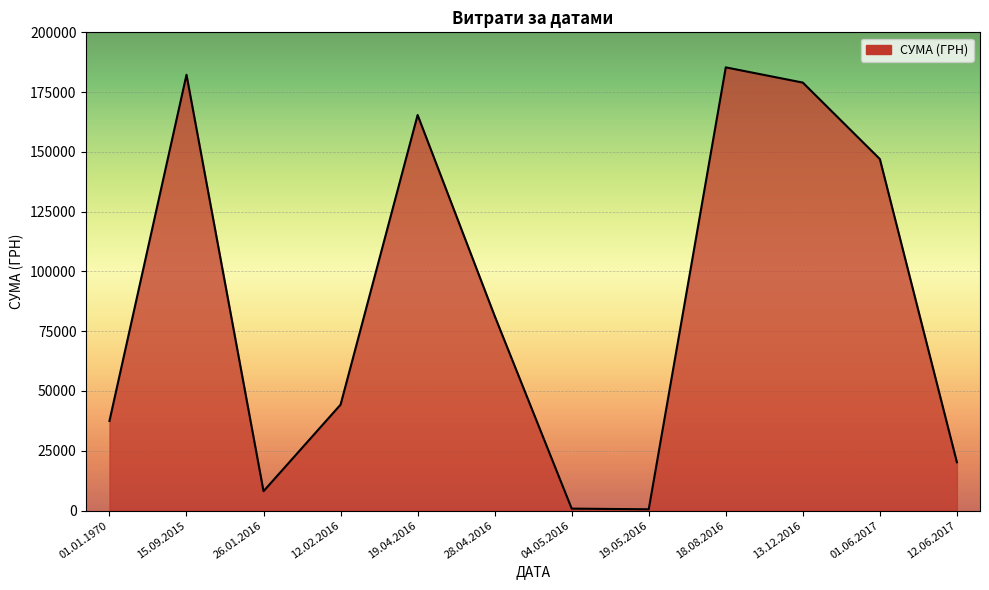

Does the chart have visible grid lines?

Yes